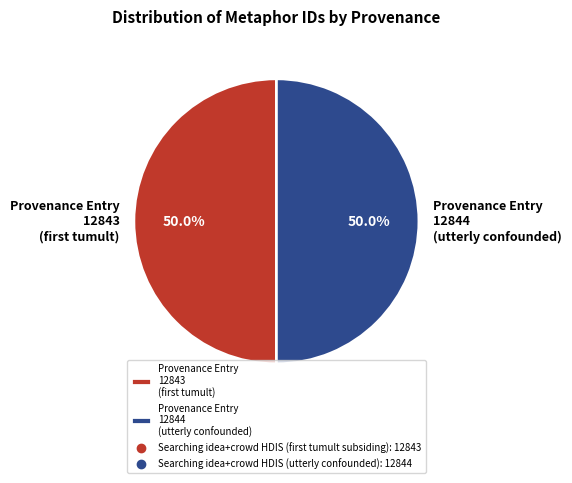

What percentage is NOT represented by Provenance Entry 12844 (utterly confounded)?

50.0%